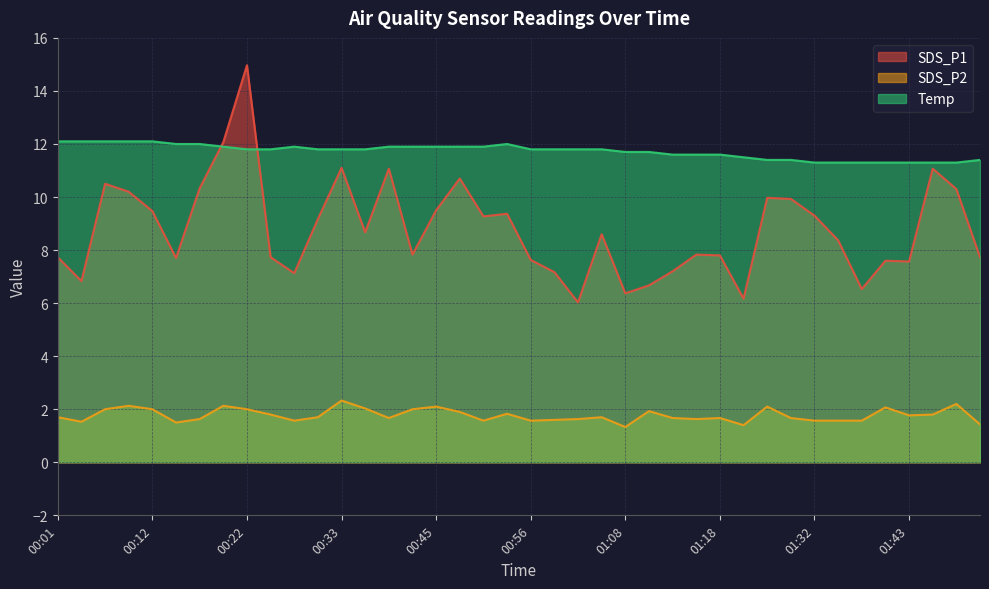

What are all the series names shown in the legend?

SDS_P1, SDS_P2, Temp